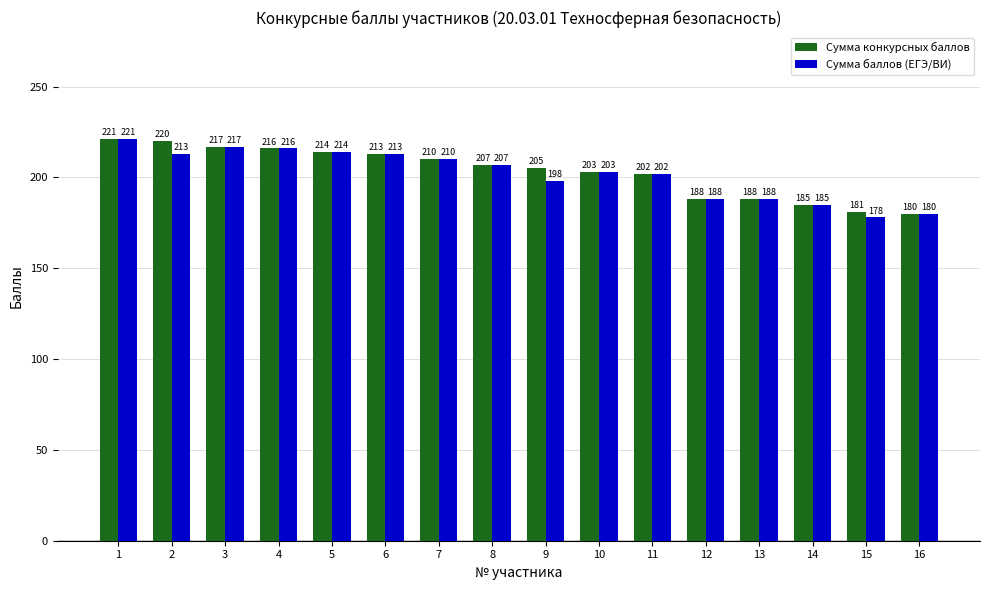

At which label does Сумма баллов (ЕГЭ/ВИ) first exceed 207?

1